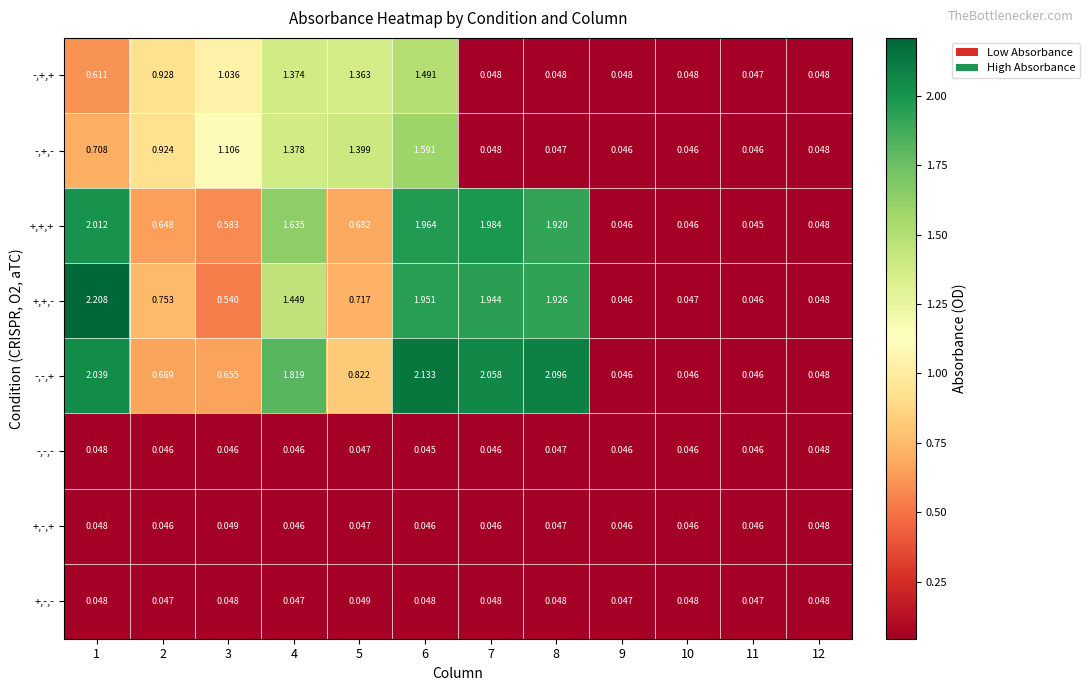

Which series has the largest range (max minus min)?

+,+,-